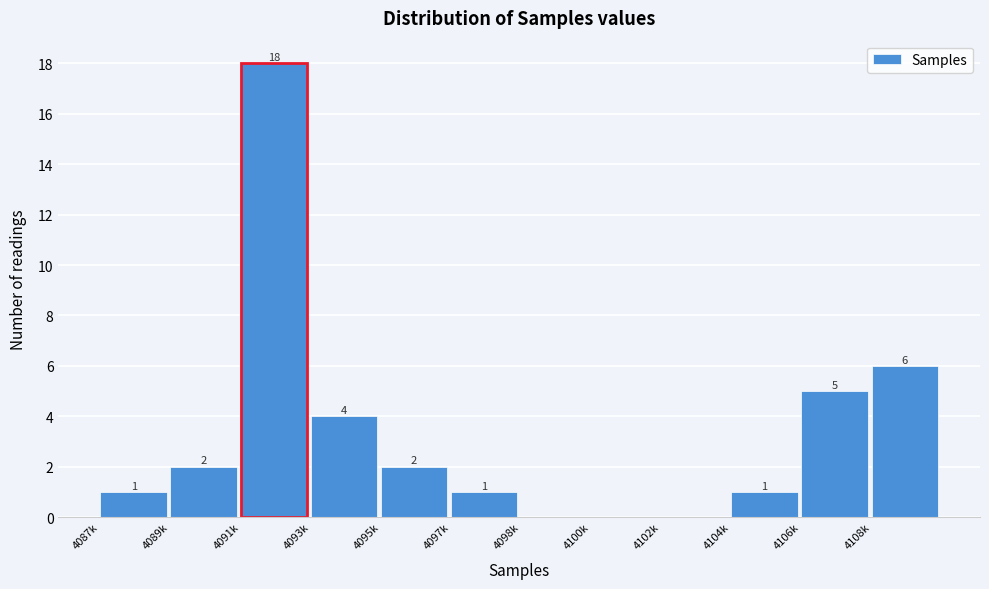

Reading left to right, extract all data points from this chart.

4087k=1	4089k=2	4091k=18	4093k=4	4095k=2	4097k=1	4098k=0	4100k=0	4102k=0	4104k=1	4106k=5	4108k=6